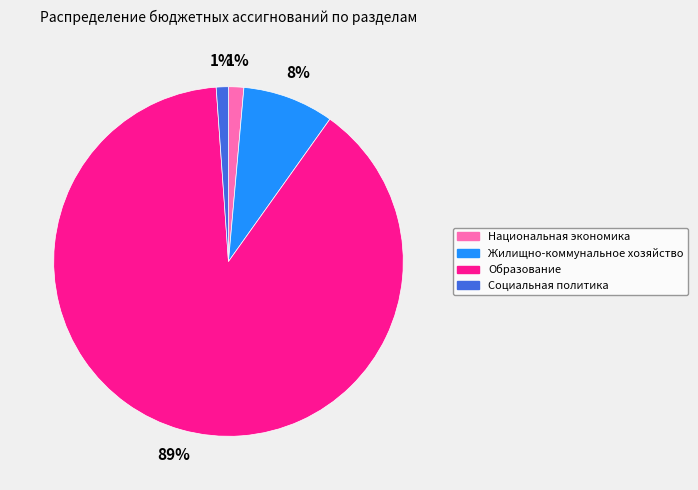

Does Социальная политика represent more than half of the total?

No